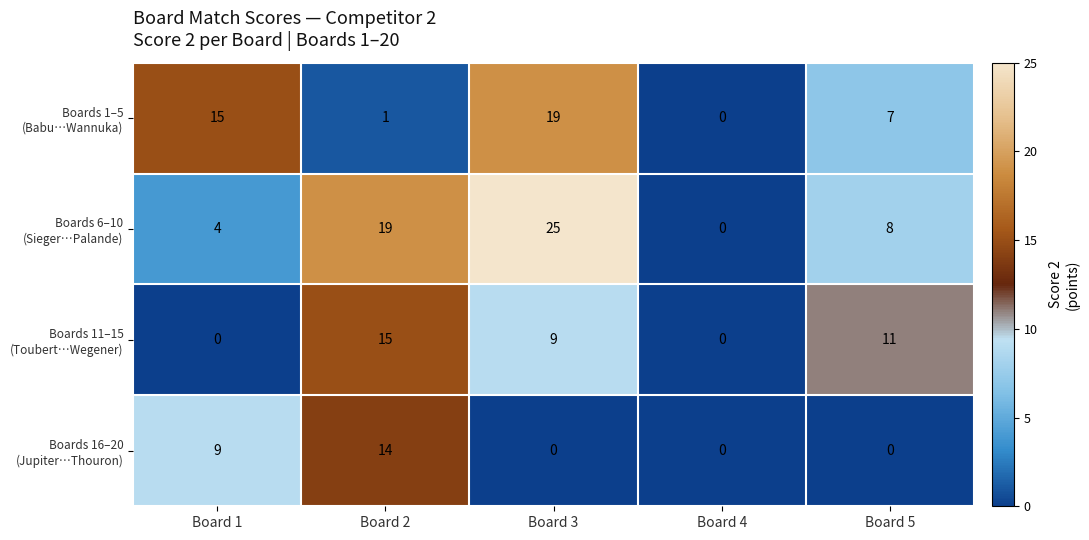

What is the difference between the highest and lowest values at Board 5?

11